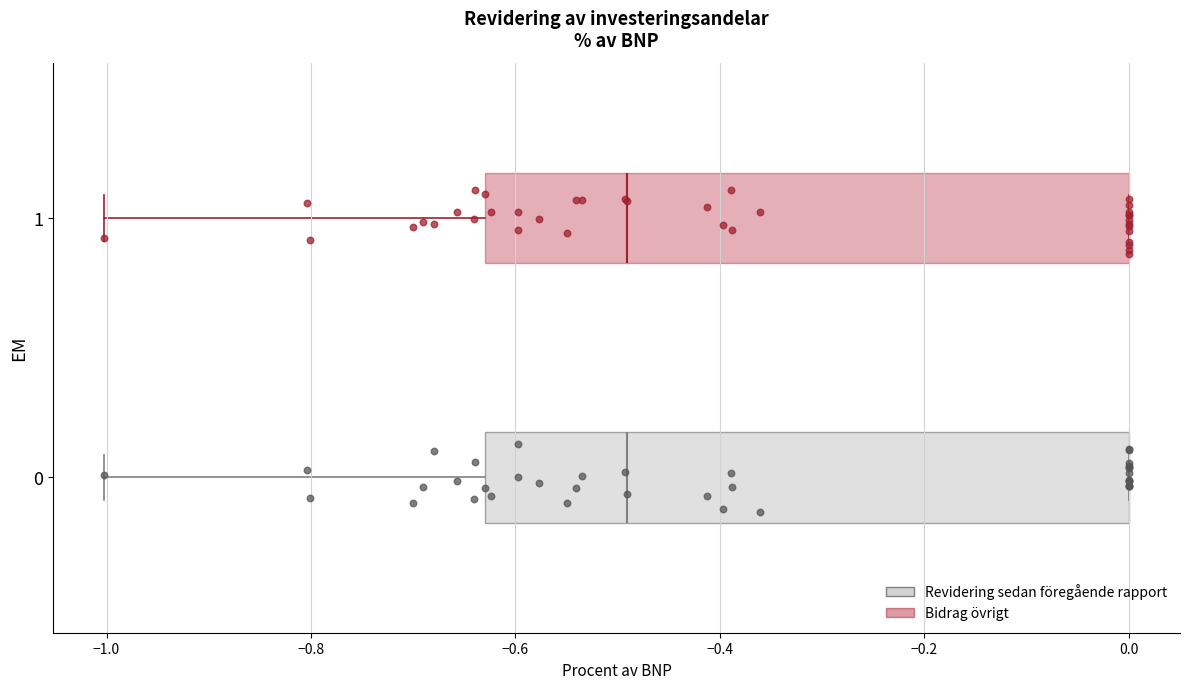

Reading bottom to top, transcribe this box plot: for each box, give where its median line is, the range the box spans, and where its two whiskers end, as read against the x-axis. The values are not printed on the chart, so give them approximately, as read against the axis.

0: median -0.50, box -0.62 to 0.00, whiskers -1.00 to 0.00
1: median -0.50, box -0.62 to 0.00, whiskers -1.00 to 0.00